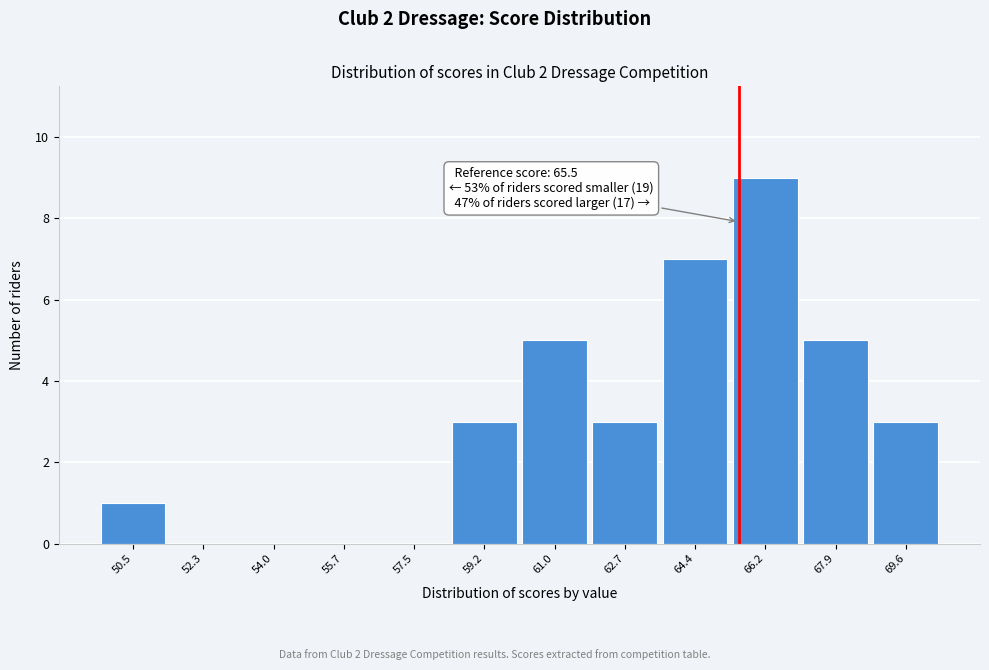

Over which range of the x-axis is the bar tallest?

65.2 to 67.0